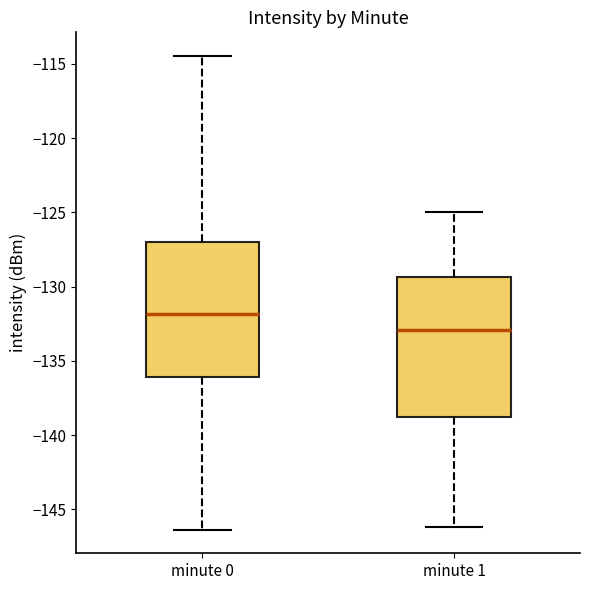

Reading left to right, read every box against the y-axis: the position of its median line, the range the box covers, and the ends of its whiskers. The values are not printed on the chart, so give them approximately, as read against the axis.

minute 0: median -132.0, box -136.0 to -127.0, whiskers -146.5 to -114.5
minute 1: median -133.0, box -139.0 to -129.5, whiskers -146.0 to -125.0